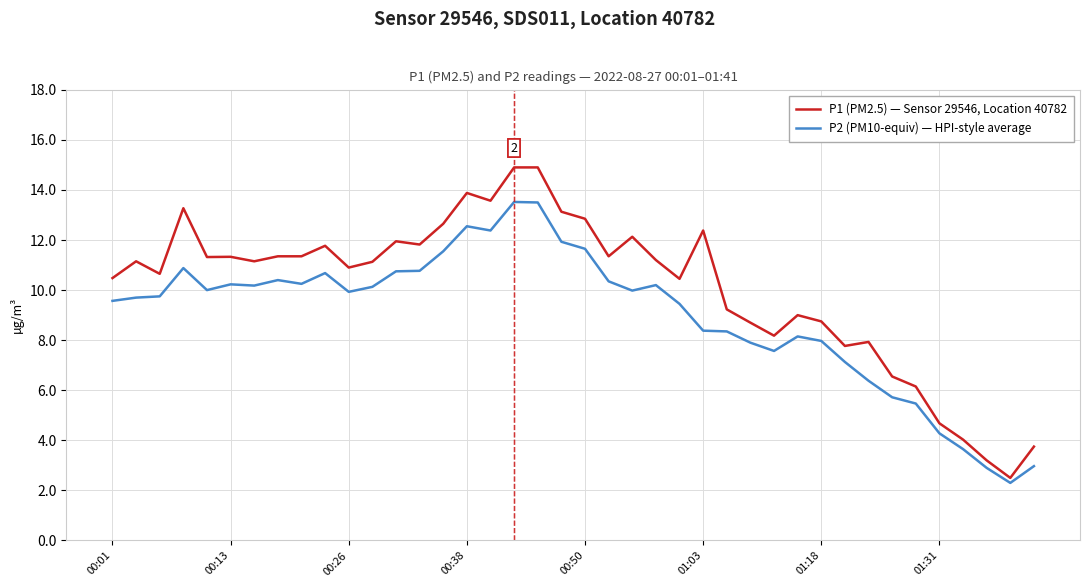

What is the minimum value shown in the chart?

2.3